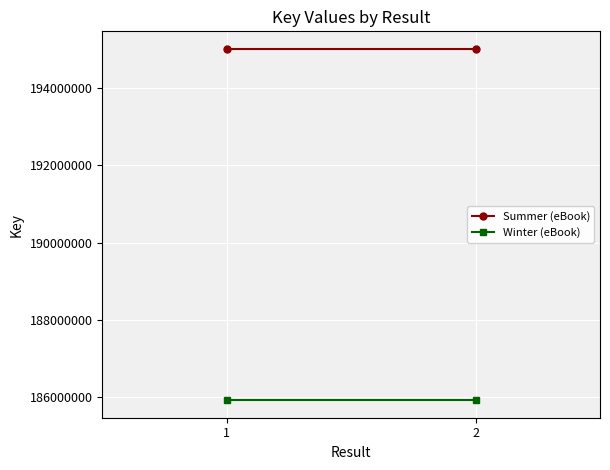

List the series in order of their peak value, lowest first.

Winter (eBook), Summer (eBook)